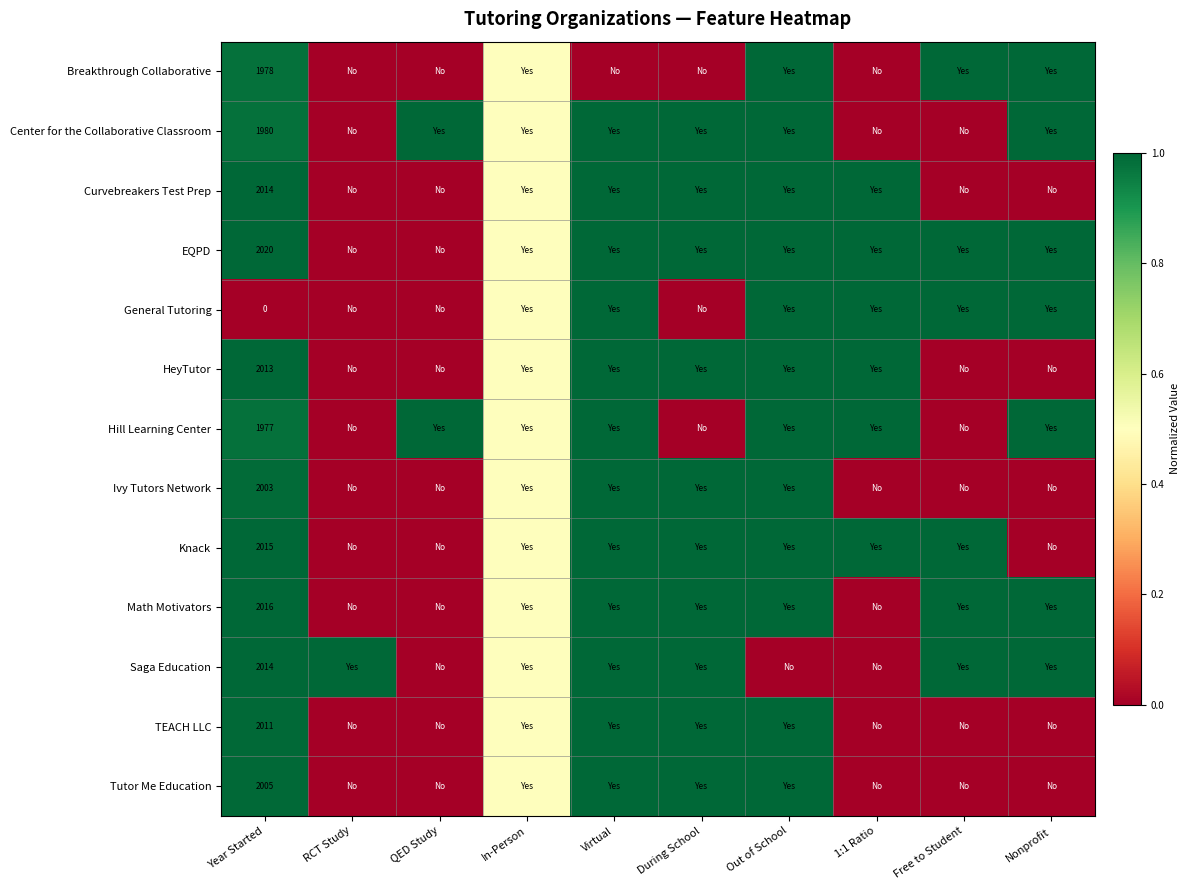

Is it true that Breakthrough Collaborative equals 1978.0 at Year Started?

True